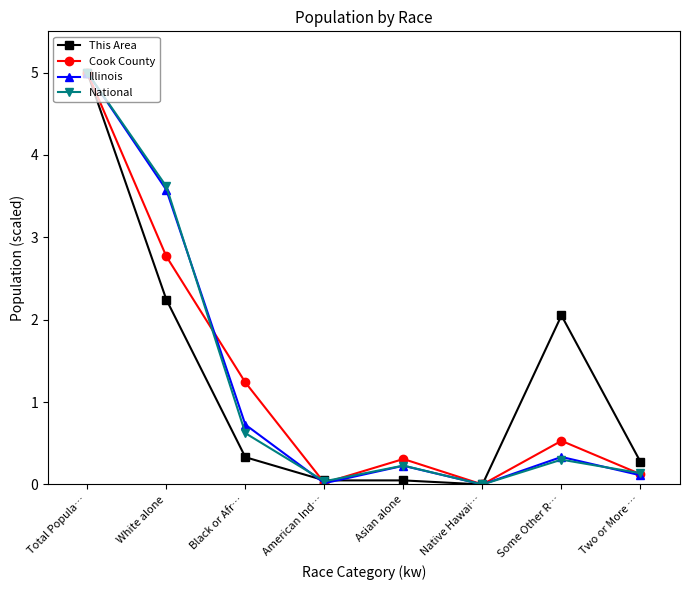

Which series changed the most between Total Popula… and White alone?

This Area